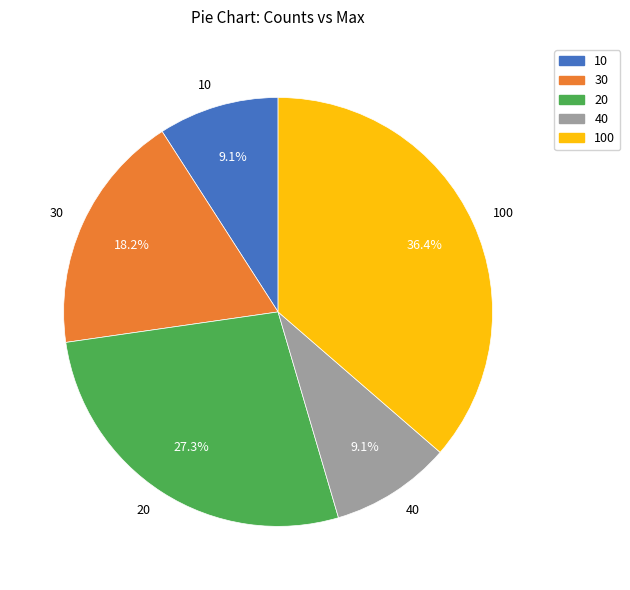

Which category has the biggest portion of the pie?

100